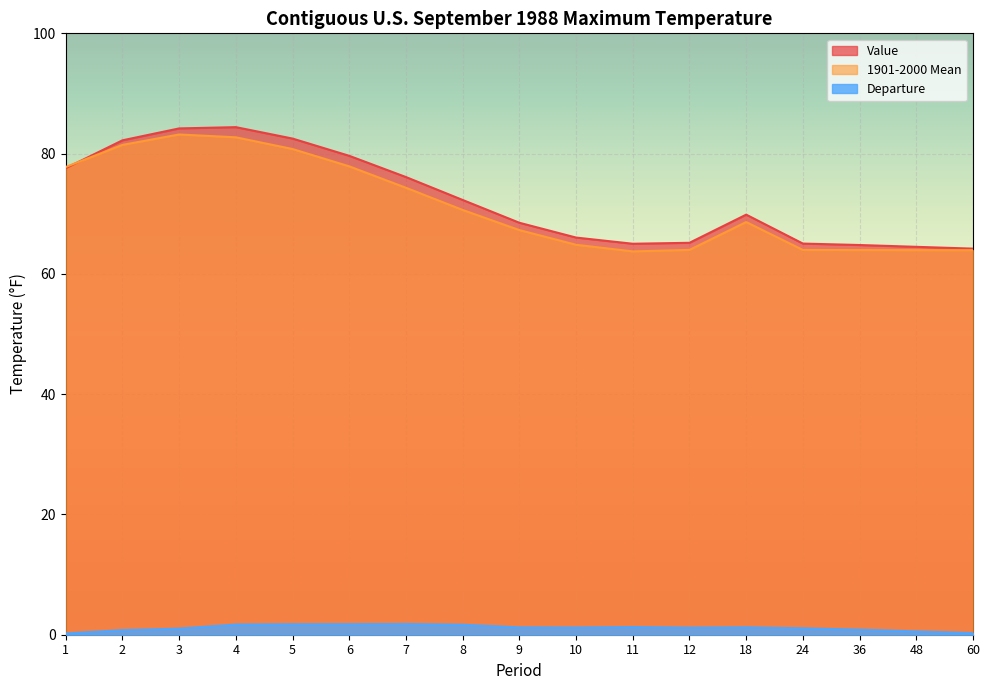

What is the spread (max minus min) of values at 24?

64.0